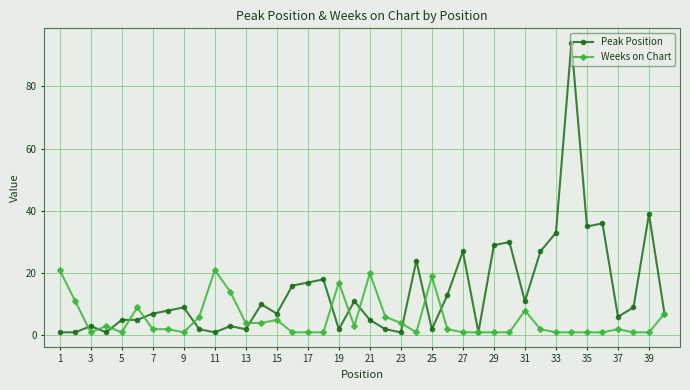

Which series has the largest range (max minus min)?

Peak Position